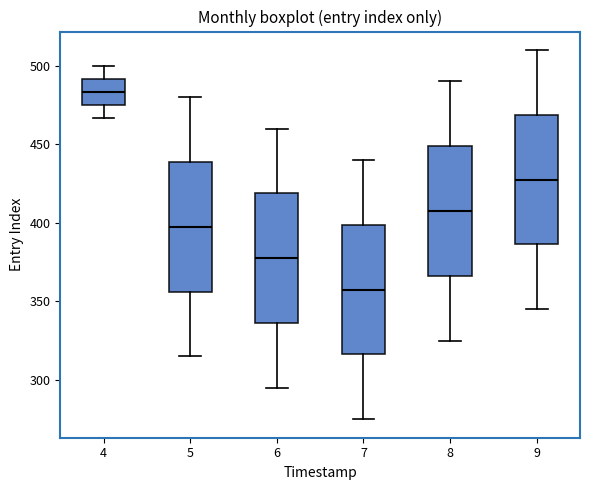

Which box has the lowest median line?

7